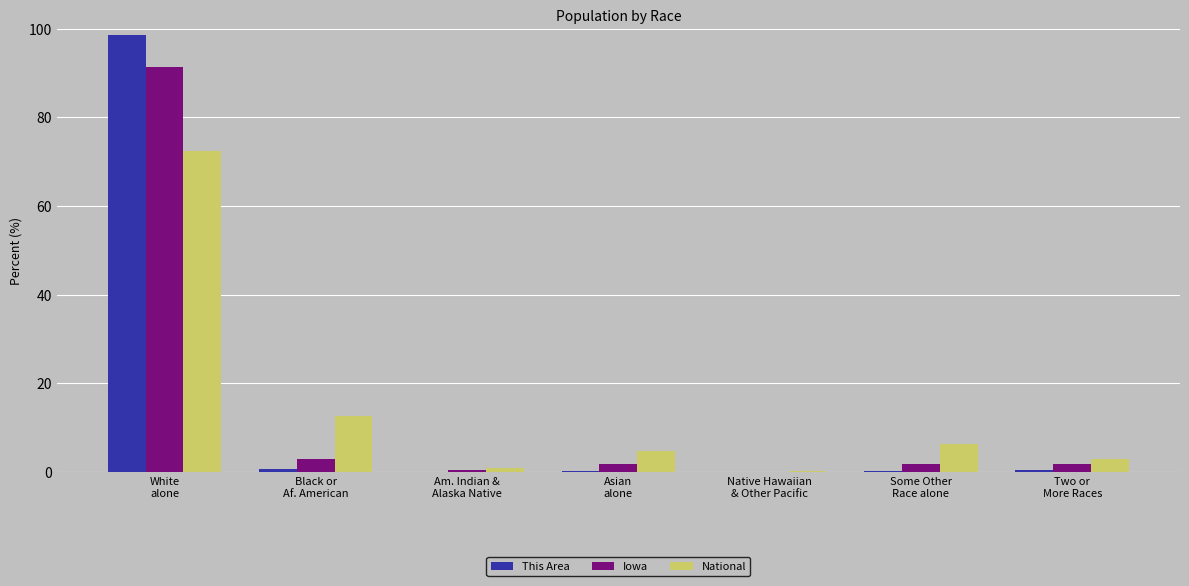

What are all the series names shown in the legend?

This Area, Iowa, National